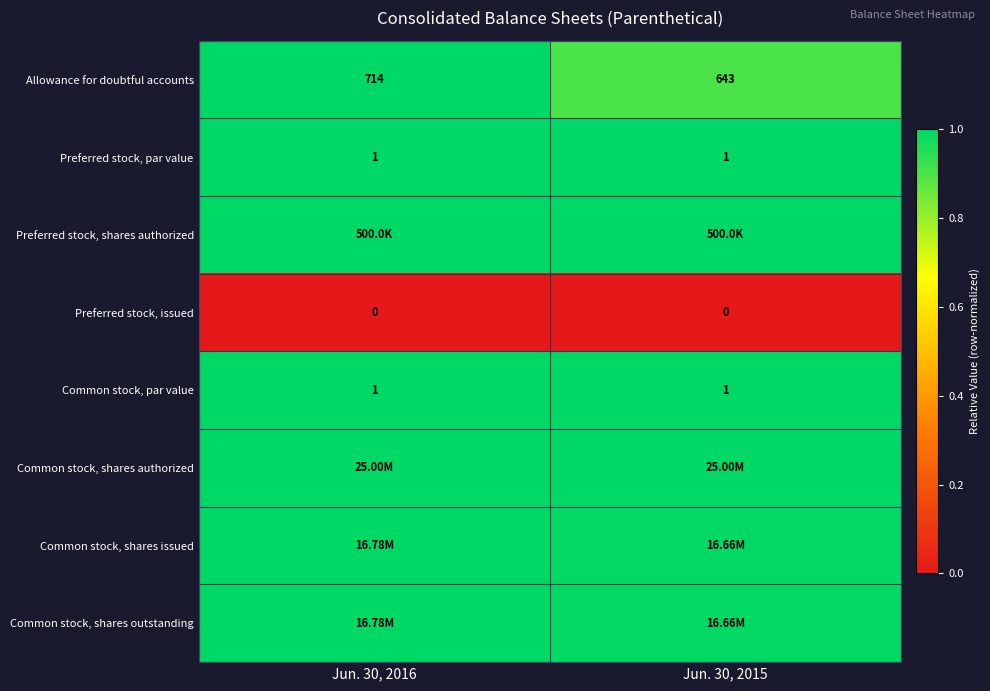

Which has a higher value, Jun. 30, 2015 or Jun. 30, 2016?

Jun. 30, 2016